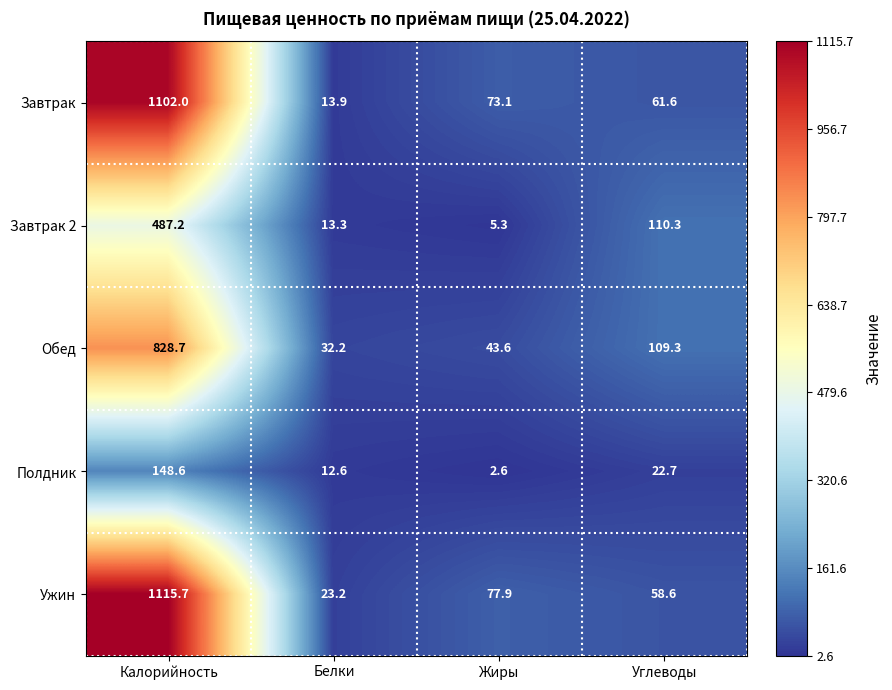

Reading left to right, list all the values displayed in this chart.

Завтрак: 1102.0	13.9	73.1	61.6
Завтрак 2: 487.2	13.3	5.3	110.3
Обед: 828.7	32.2	43.6	109.3
Полдник: 148.6	12.6	2.6	22.7
Ужин: 1115.7	23.2	77.9	58.6